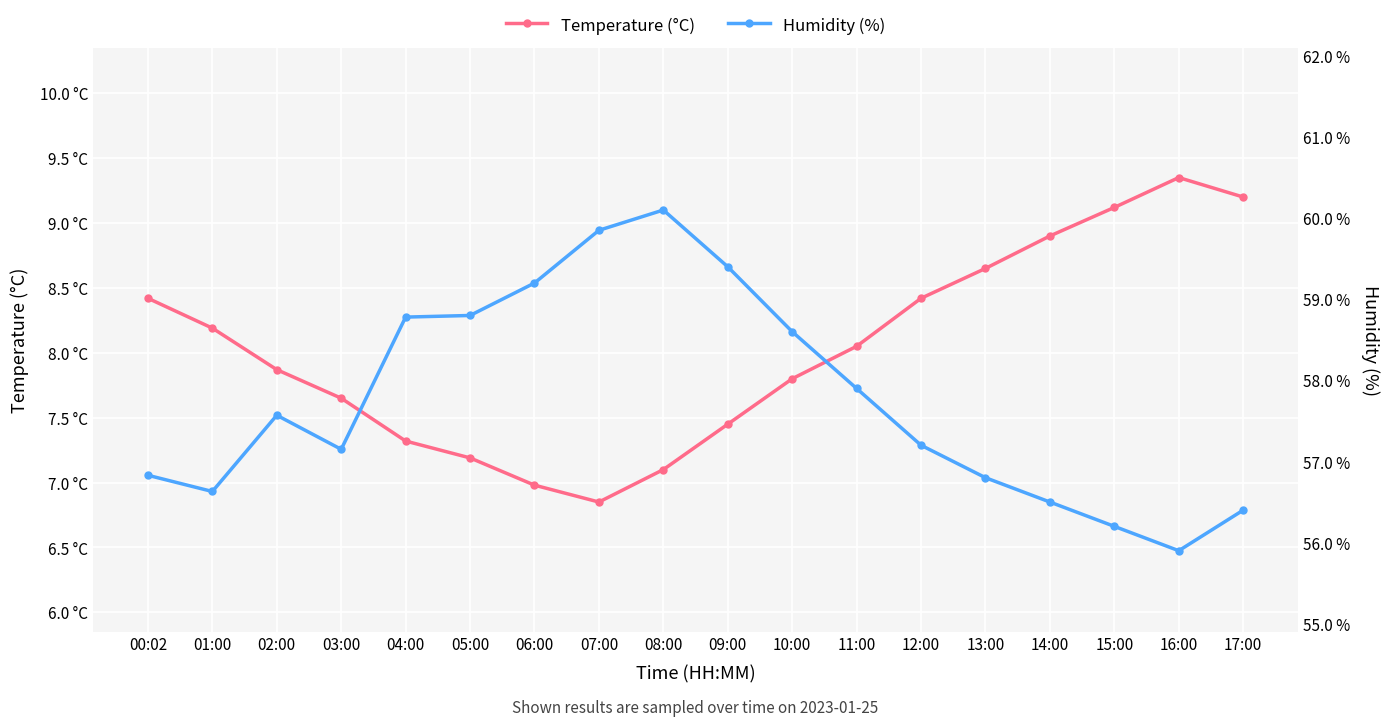

What are all the series names shown in the legend?

Temperature (°C), Humidity (%)